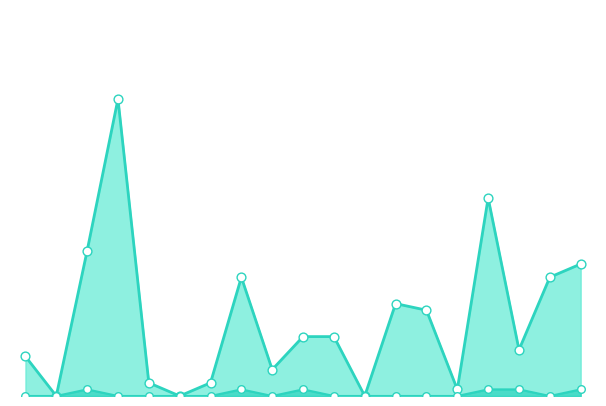

What is the total value across all series at 0.0?

6